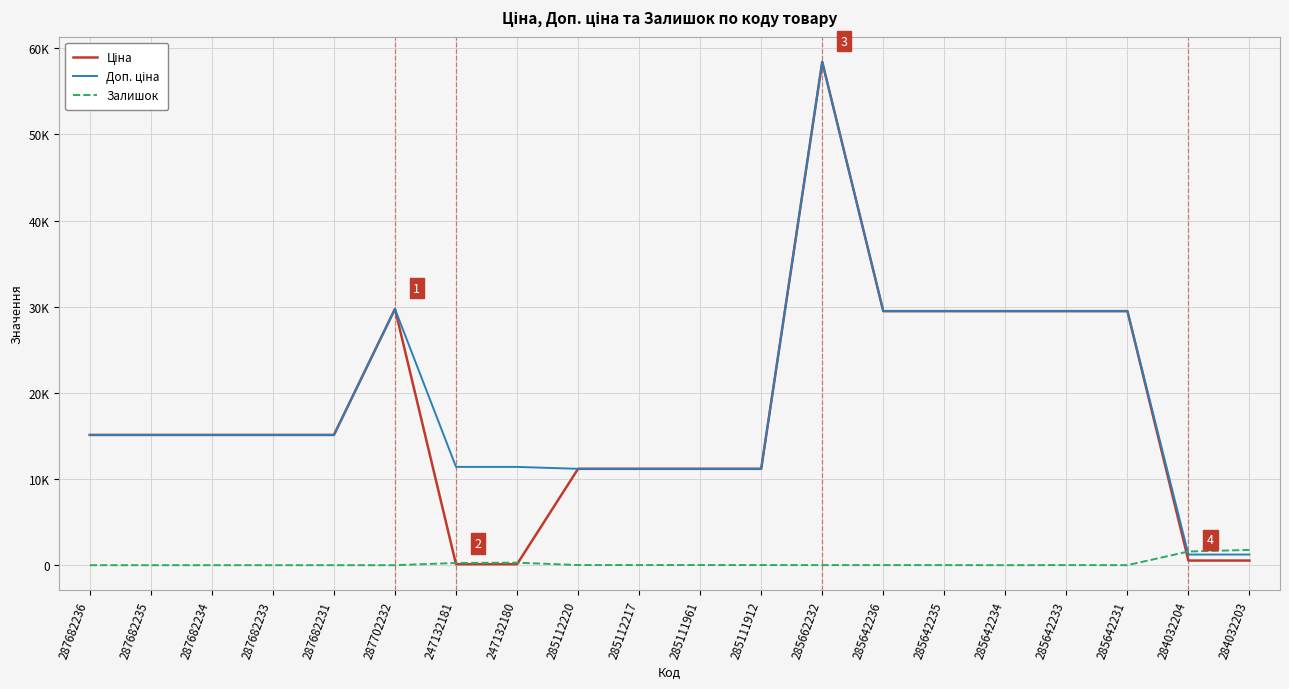

Does the chart have visible grid lines?

Yes